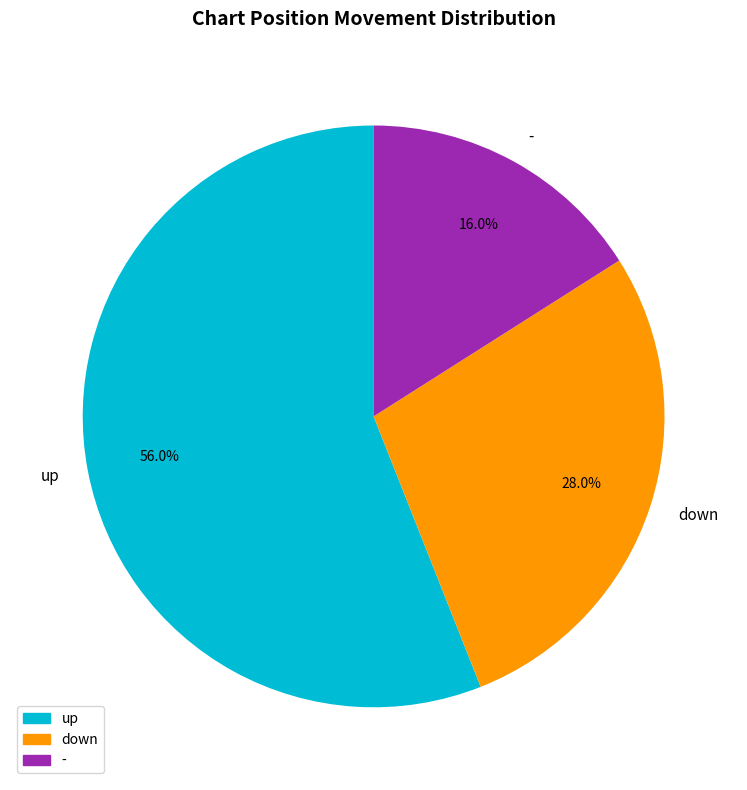

To the nearest percent, what portion does down represent?

28%